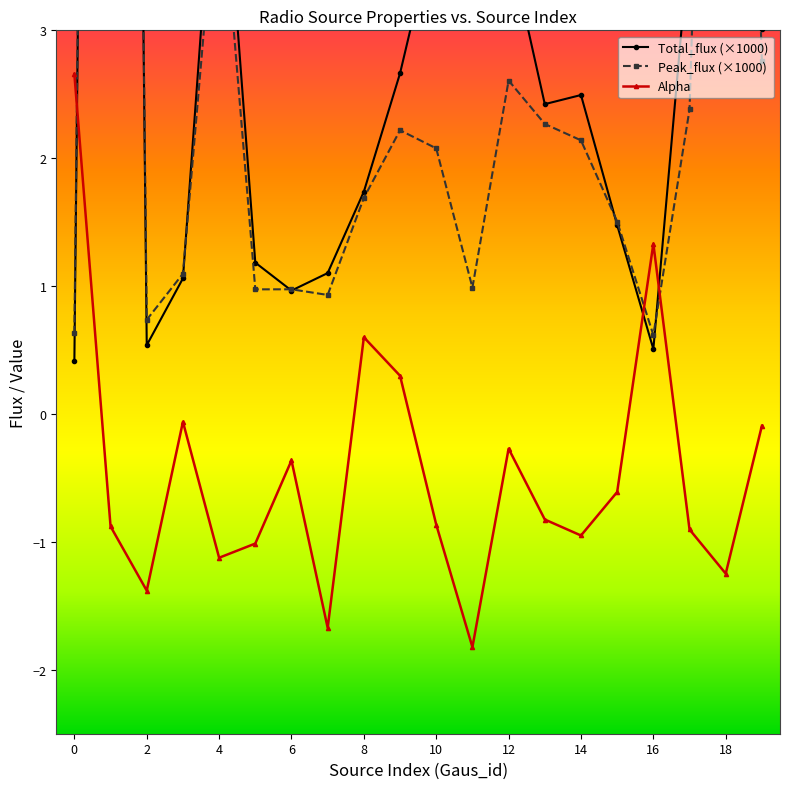

How many values in the Alpha series exceed 0?

4